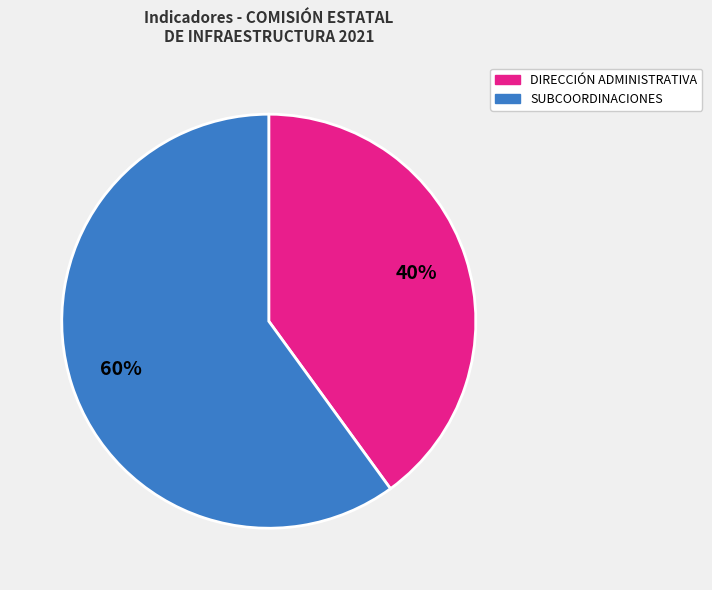

To the nearest percent, what is the average slice percentage?

50%